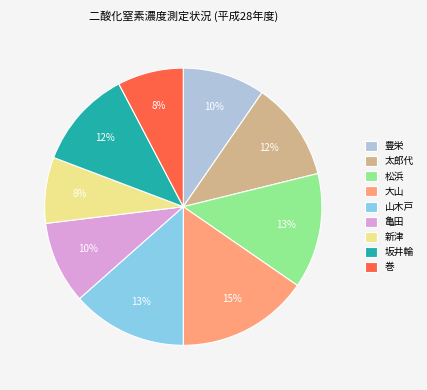

Is there any slice that represents more than half of the pie?

No